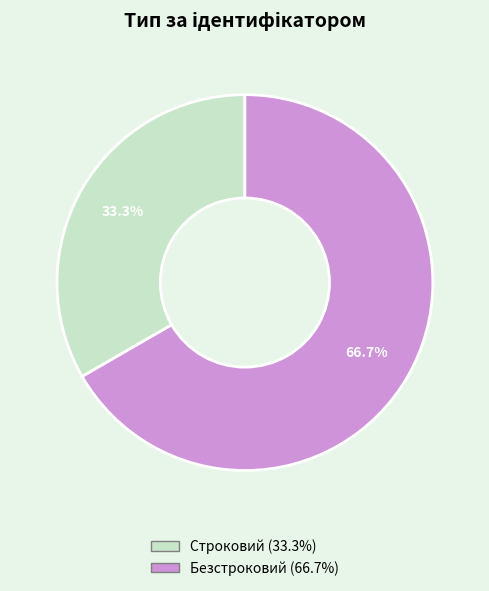

What percentage is the Строковий slice, to the nearest percent?

33%